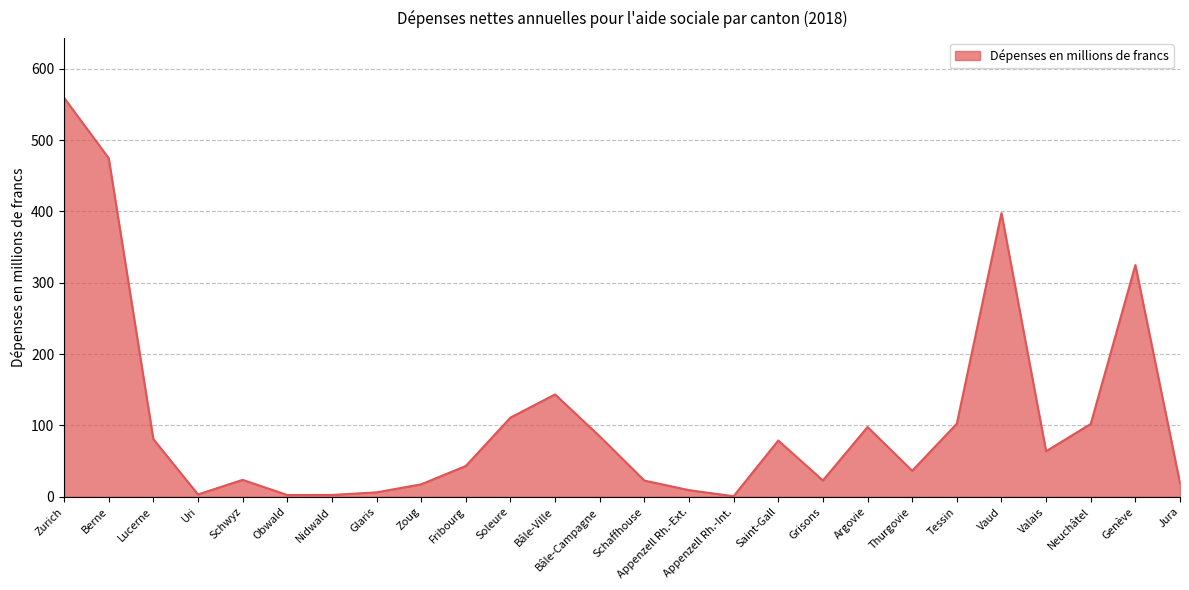

At which category does the chart reach its peak across all series?

Zurich